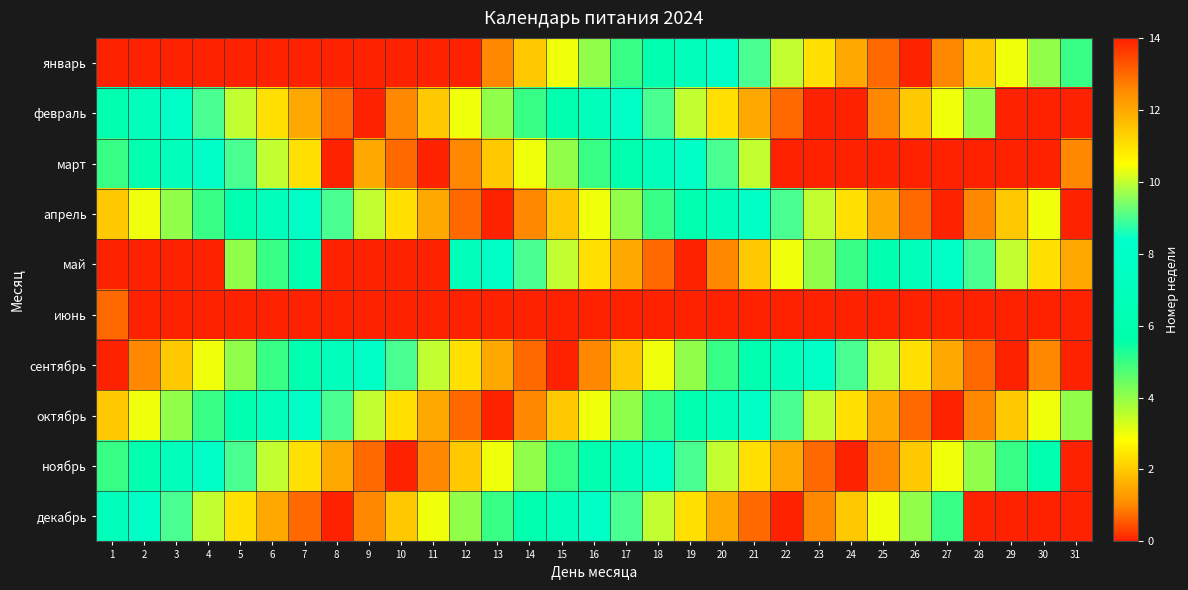

Reading right to left, transcribe all the data shown in this chart.

январь: 31=5	30=4	29=3	28=2	27=1	26=14	25=13	24=12	23=11	22=10	21=9	20=8	19=7	18=6	17=5	16=4	15=3	14=2	13=1	12=0	11=0	10=0	9=0	8=0	7=0	6=0	5=0	4=0	3=0	2=0	1=0
февраль: 31=0	30=0	29=0	28=4	27=3	26=2	25=1	24=14	23=0	22=13	21=12	20=11	19=10	18=9	17=8	16=7	15=6	14=5	13=4	12=3	11=2	10=1	9=14	8=13	7=12	6=11	5=10	4=9	3=8	2=7	1=6
март: 31=1	30=0	29=0	28=0	27=0	26=0	25=0	24=0	23=0	22=0	21=10	20=9	19=8	18=7	17=6	16=5	15=4	14=3	13=2	12=1	11=14	10=13	9=12	8=0	7=11	6=10	5=9	4=8	3=7	2=6	1=5
апрель: 31=0	30=3	29=2	28=1	27=14	26=13	25=12	24=11	23=10	22=9	21=8	20=7	19=6	18=5	17=4	16=3	15=2	14=1	13=14	12=13	11=12	10=11	9=10	8=9	7=8	6=7	5=6	4=5	3=4	2=3	1=2
май: 31=12	30=11	29=10	28=9	27=8	26=7	25=6	24=5	23=4	22=3	21=2	20=1	19=14	18=13	17=12	16=11	15=10	14=9	13=8	12=7	11=0	10=0	9=0	8=0	7=6	6=5	5=4	4=0	3=0	2=0	1=0
июнь: 31=0	30=0	29=0	28=0	27=0	26=0	25=0	24=0	23=0	22=0	21=0	20=0	19=0	18=0	17=0	16=0	15=0	14=0	13=0	12=0	11=0	10=0	9=0	8=0	7=0	6=0	5=0	4=0	3=0	2=14	1=13
сентябрь: 31=0	30=1	29=14	28=13	27=12	26=11	25=10	24=9	23=8	22=7	21=6	20=5	19=4	18=3	17=2	16=1	15=14	14=13	13=12	12=11	11=10	10=9	9=8	8=7	7=6	6=5	5=4	4=3	3=2	2=1	1=0
октябрь: 31=4	30=3	29=2	28=1	27=14	26=13	25=12	24=11	23=10	22=9	21=8	20=7	19=6	18=5	17=4	16=3	15=2	14=1	13=14	12=13	11=12	10=11	9=10	8=9	7=8	6=7	5=6	4=5	3=4	2=3	1=2
ноябрь: 31=0	30=6	29=5	28=4	27=3	26=2	25=1	24=14	23=13	22=12	21=11	20=10	19=9	18=8	17=7	16=6	15=5	14=4	13=3	12=2	11=1	10=14	9=13	8=12	7=11	6=10	5=9	4=8	3=7	2=6	1=5
декабрь: 31=0	30=0	29=0	28=0	27=5	26=4	25=3	24=2	23=1	22=14	21=13	20=12	19=11	18=10	17=9	16=8	15=7	14=6	13=5	12=4	11=3	10=2	9=1	8=14	7=13	6=12	5=11	4=10	3=9	2=8	1=7